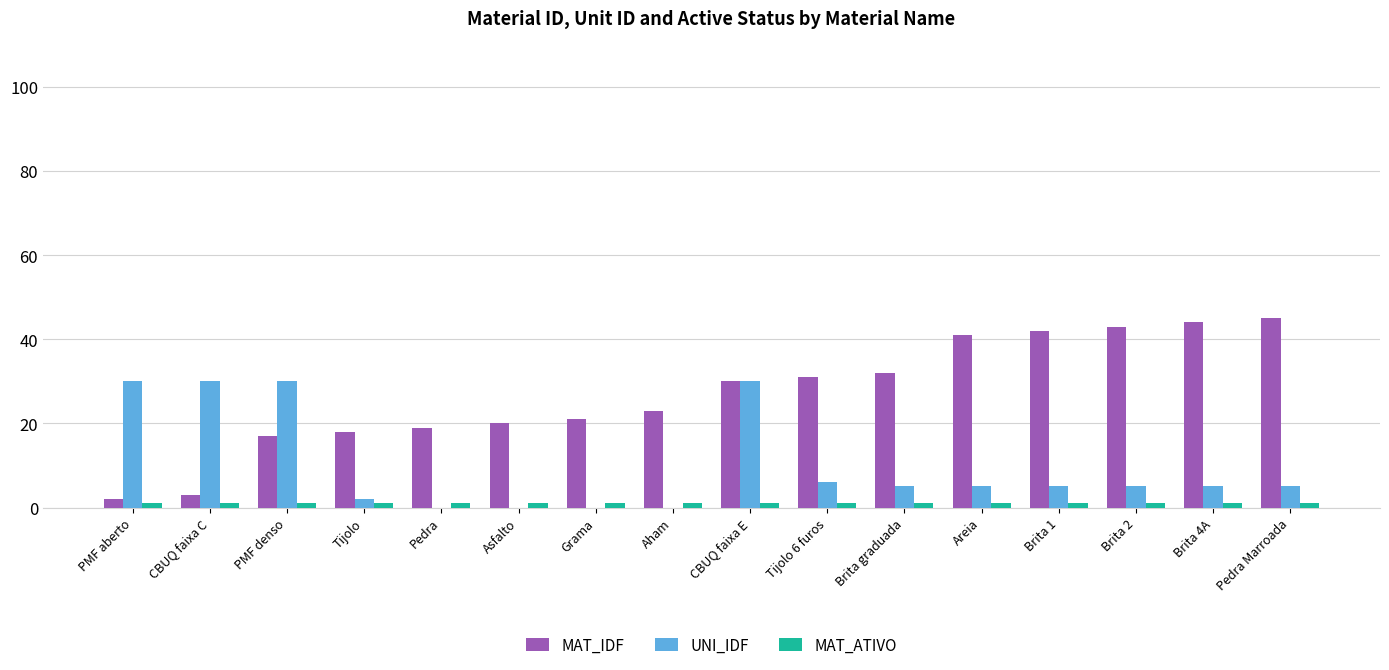

Count the number of categories in the chart.

16